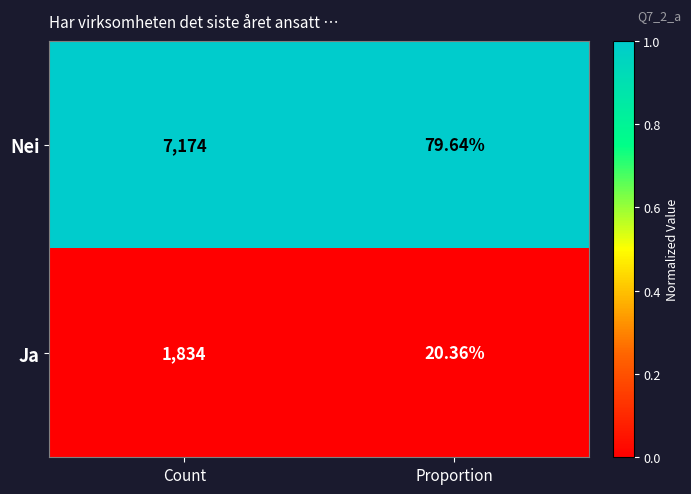

Which series has the widest spread of values?

Nei